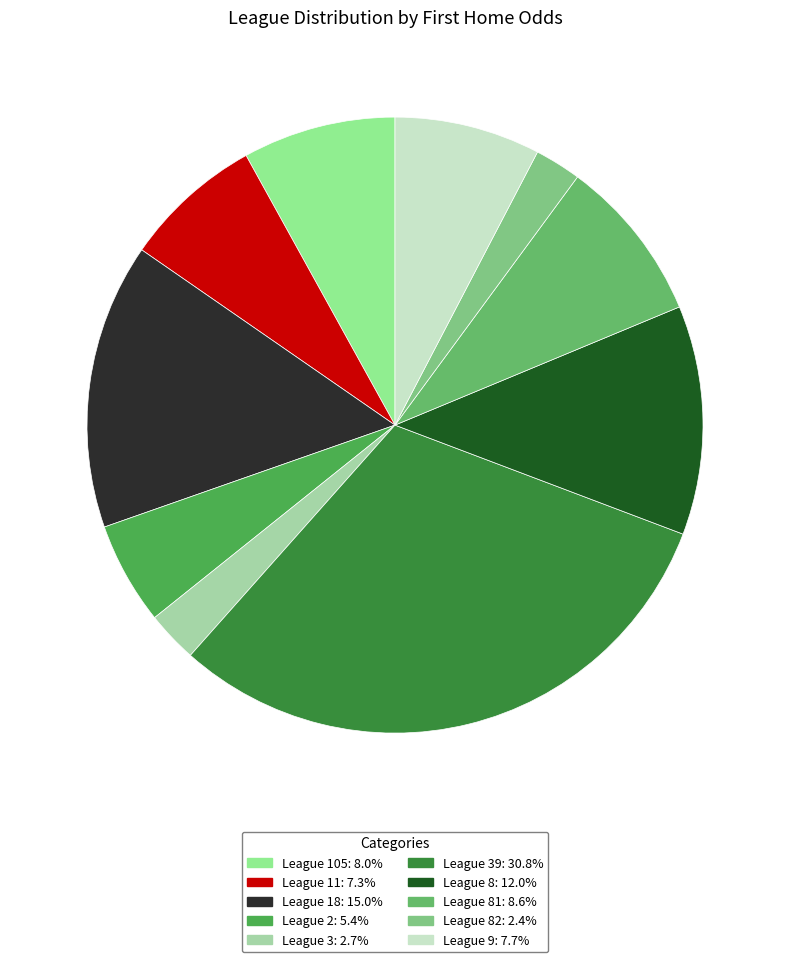

Count the number of slices in the pie.

10